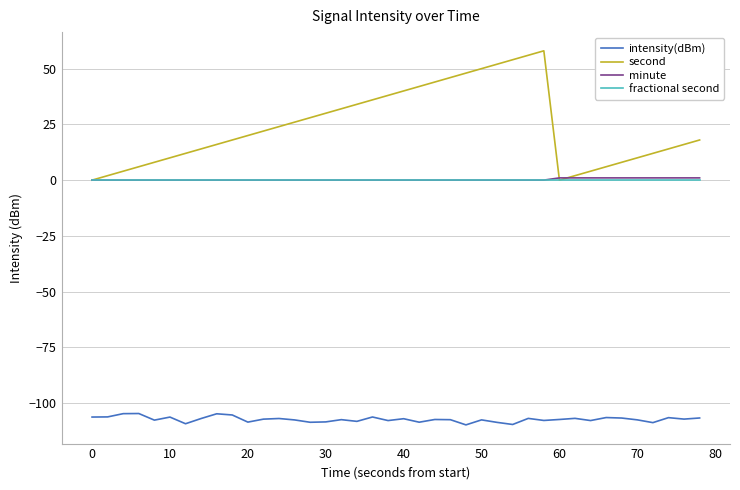

What is the greatest value displayed?

58.0